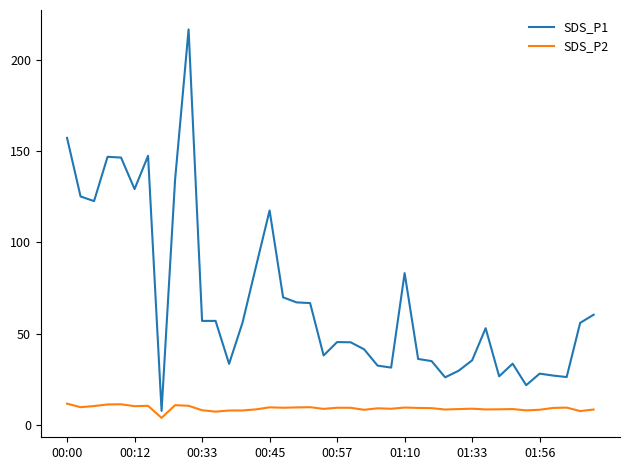

Rank the series by their average value, from highest to lowest.

SDS_P1, SDS_P2